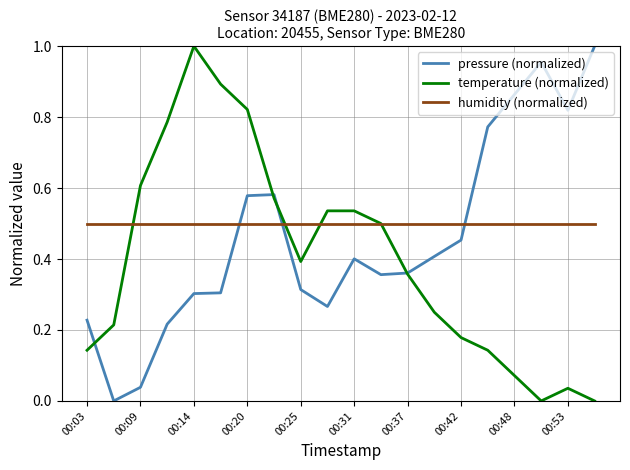

At how many categories does at least one series exceed 0?

20